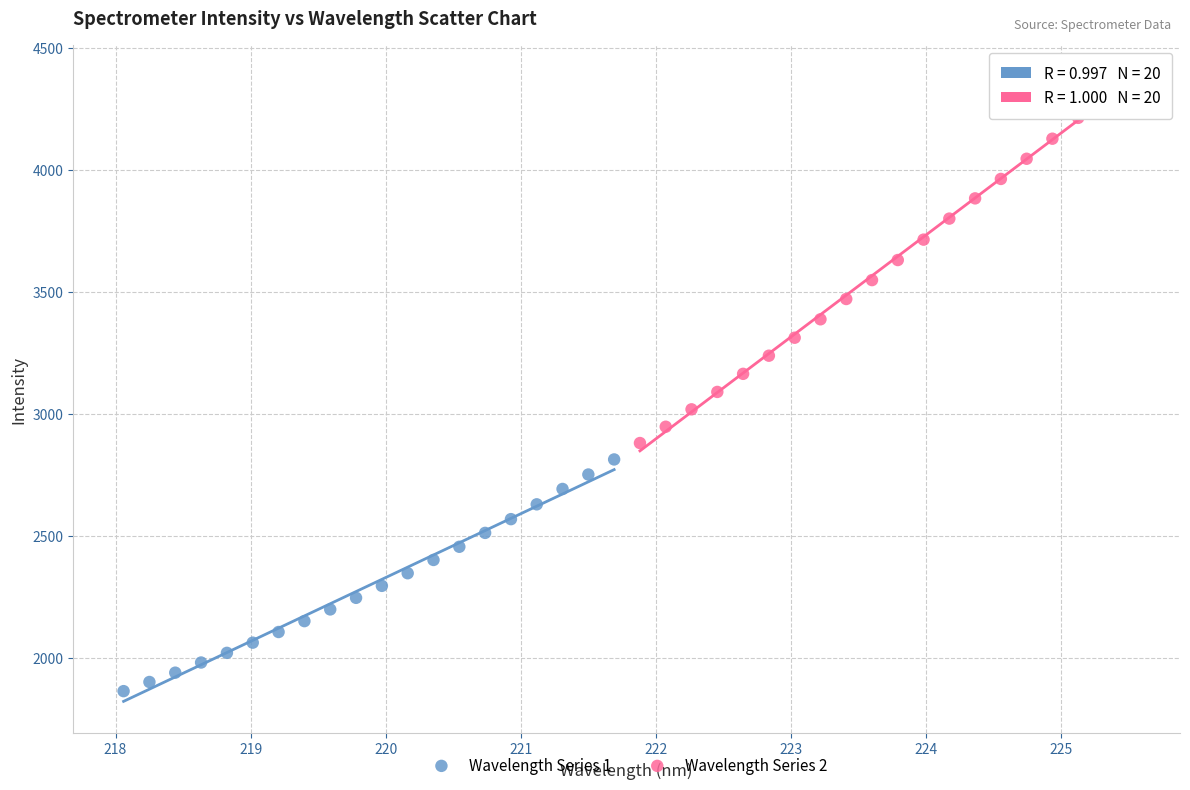

What are all the series names shown in the legend?

Wavelength Series 1, Wavelength Series 2